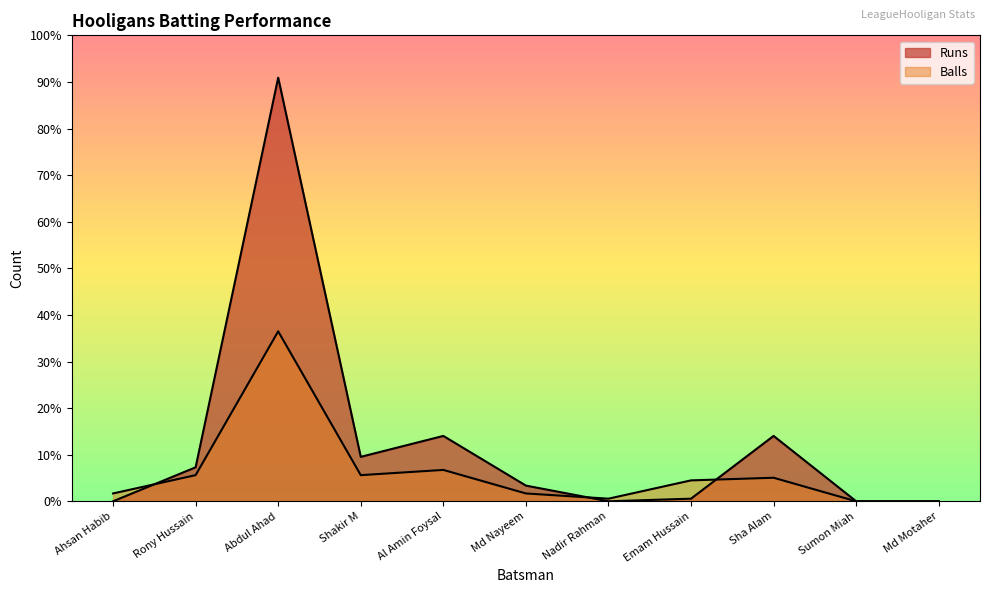

What is the sum of the Runs values at Shakir M and Sha Alam?

42